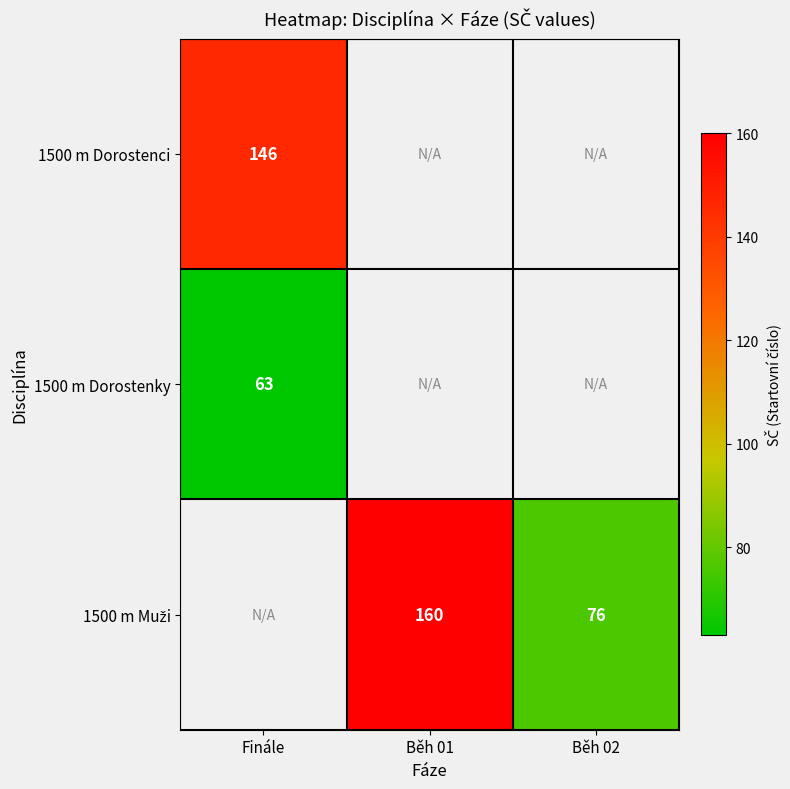

The 1500 m Dorostenky series shows 87 at Finále. True or false?

False